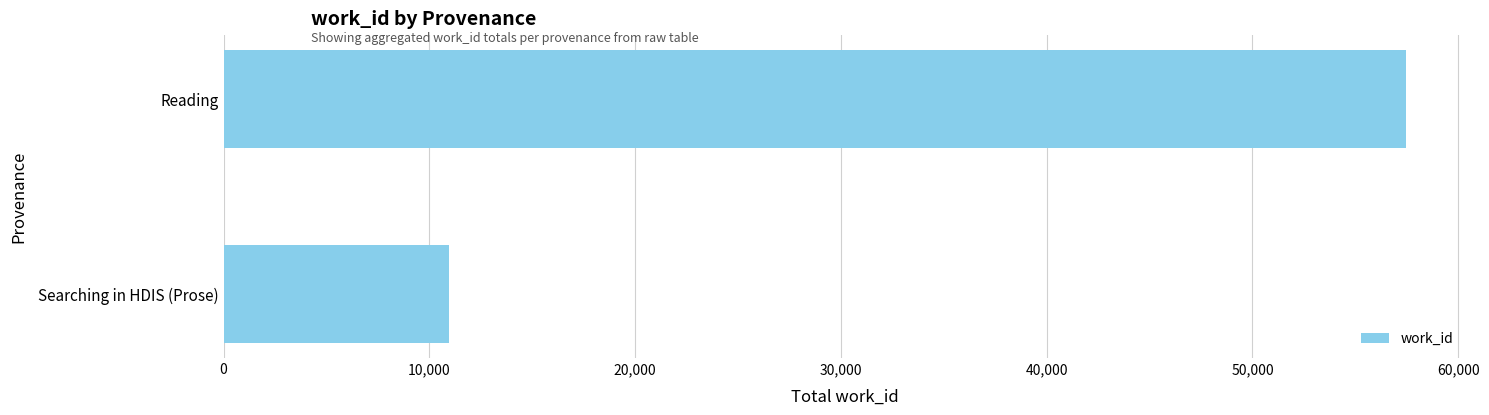

List the labels in order of value, smallest first.

Searching in HDIS (Prose), Reading